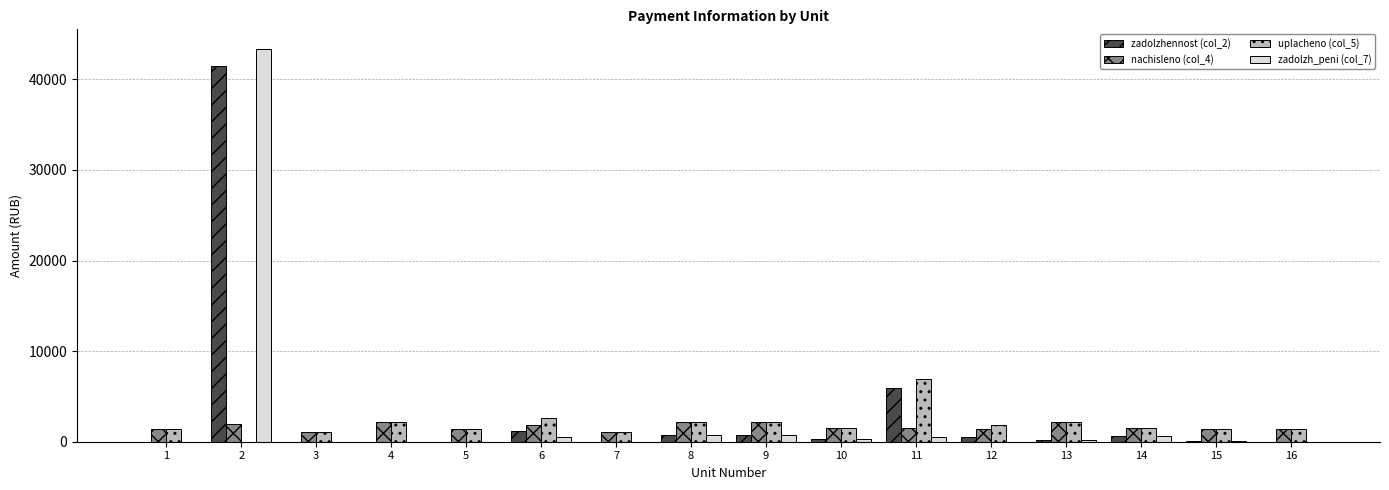

The value of zadolzhennost (col_2) at 2 is 55289.4. True or false?

False